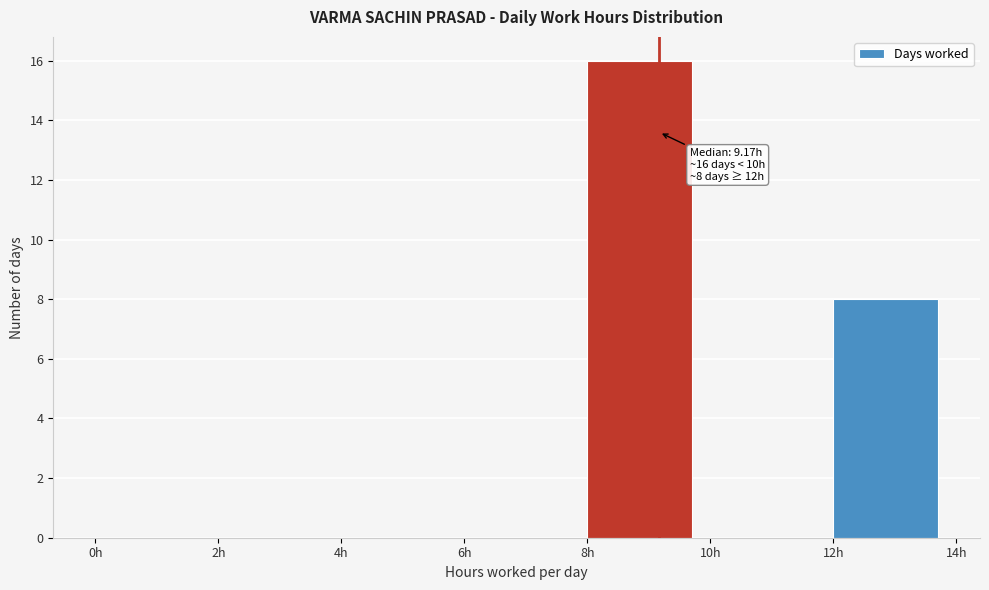

Which range on the x-axis has the tallest bar?

8 to 10